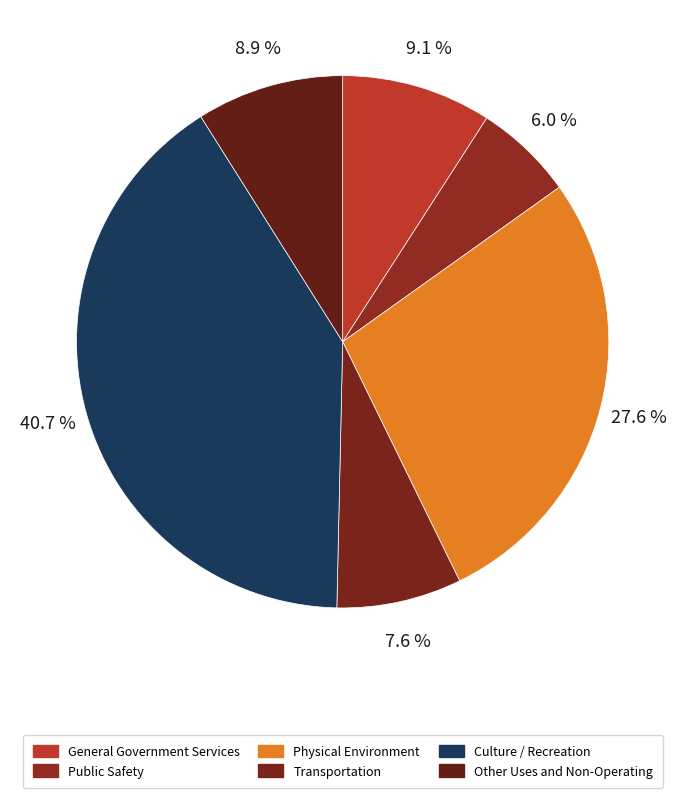

Count the number of slices in the pie.

6